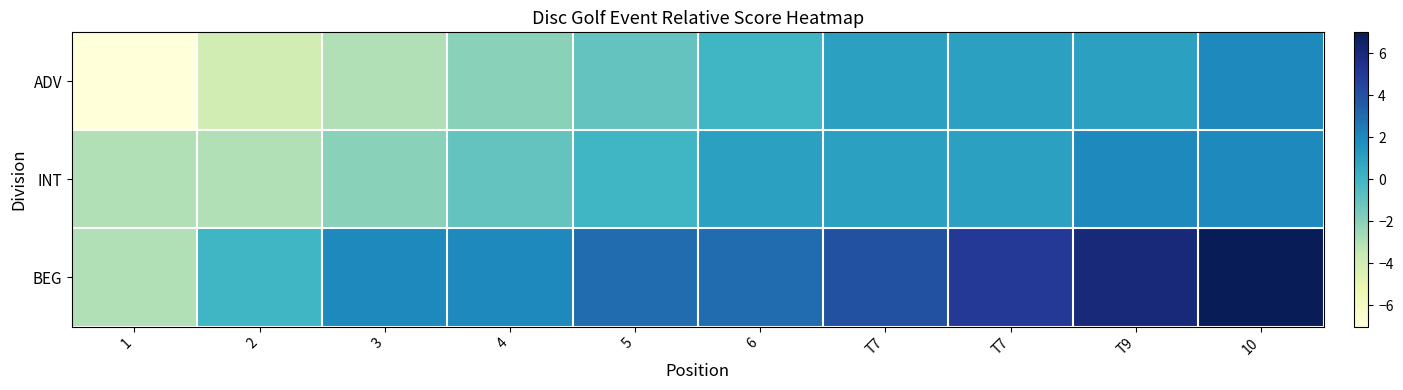

Which category has the lowest value across all series?

1